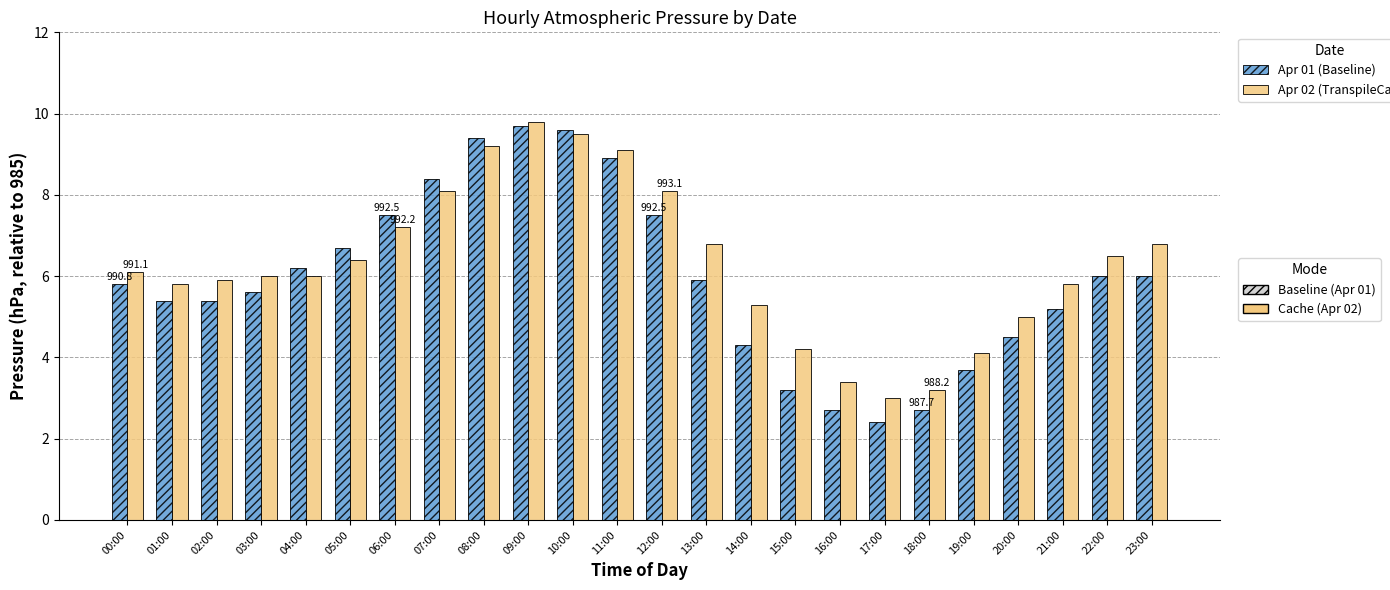

At which category does the chart reach its minimum across all series?

17:00